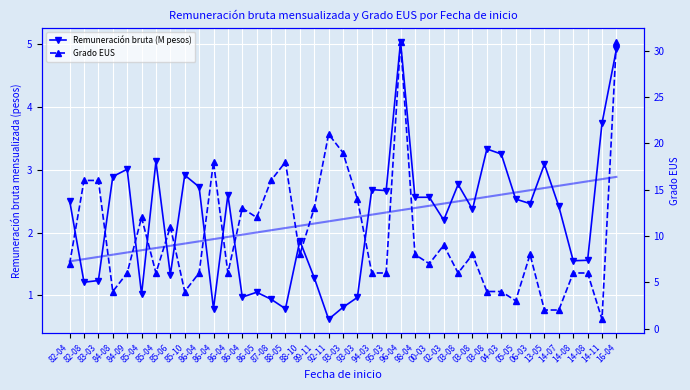

What is the total value across all series at 86-04?

10.6